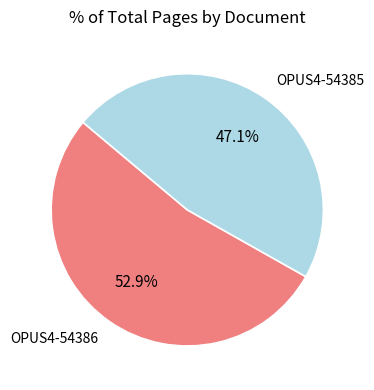

Is it true that OPUS4-54386 is 53% of the pie?

True